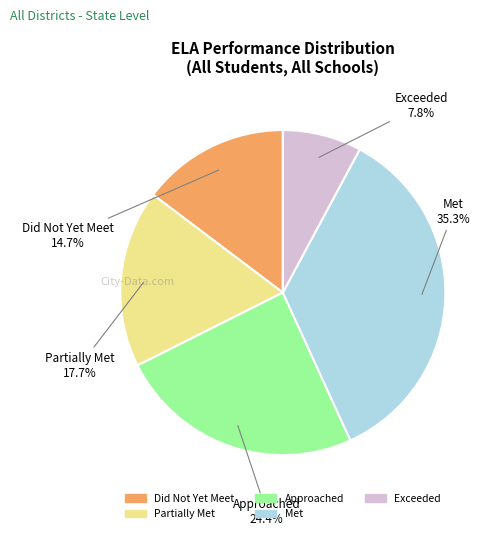

To the nearest percent, what is the combined percentage of Exceeded and Approached?

32%